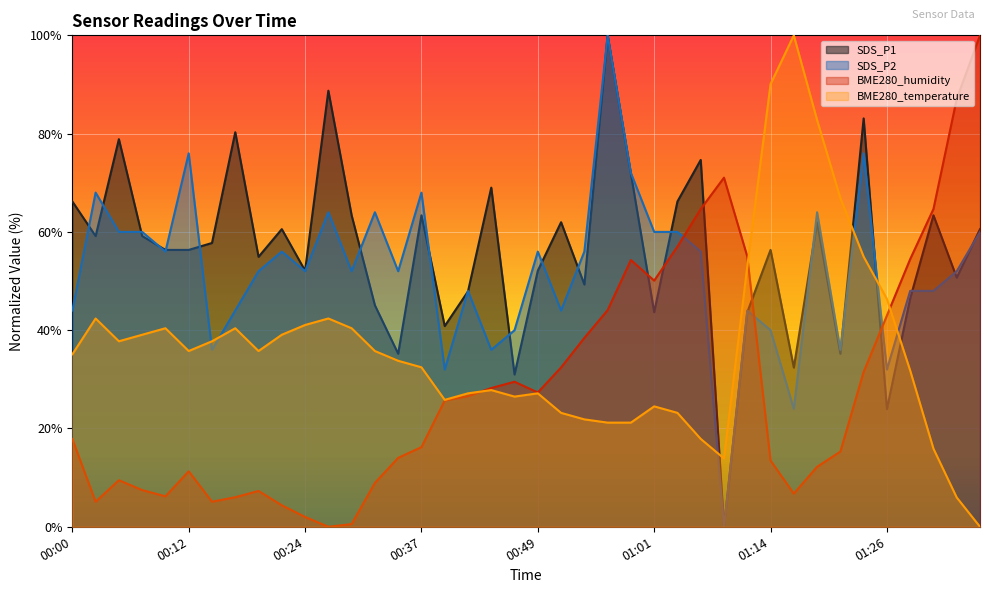

How many distinct data groups are displayed?

4